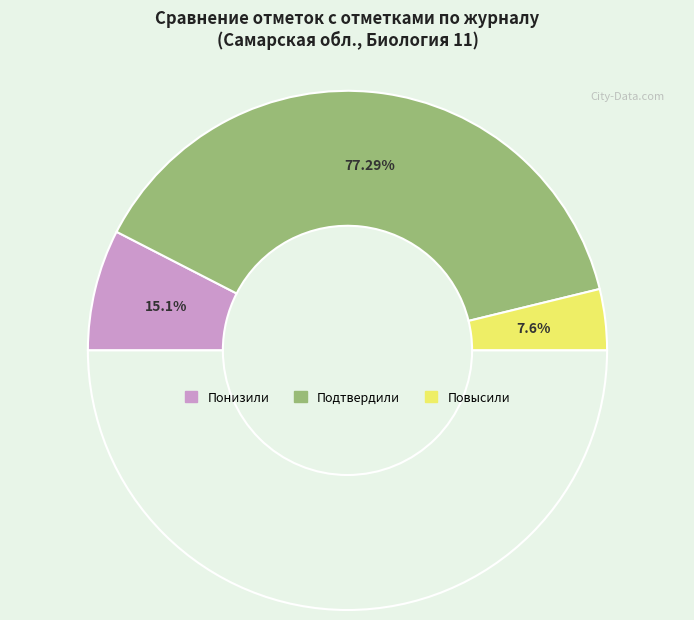

To the nearest percent, what percentage of the pie is Повысили?

8%